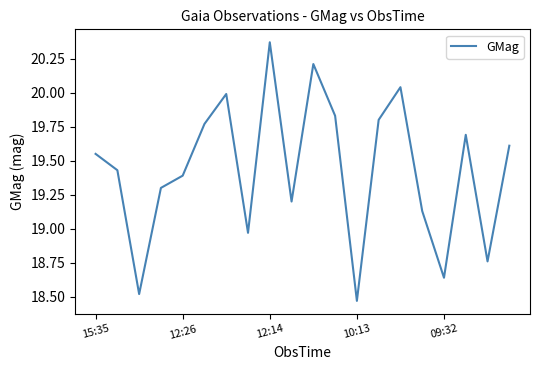

What is the difference between the maximum and minimum values?

1.9